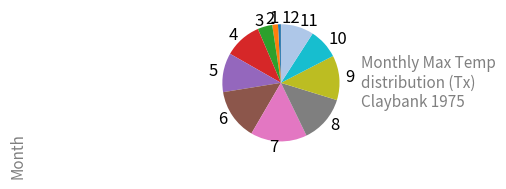

The 10 slice represents 8% of the pie. True or false?

True